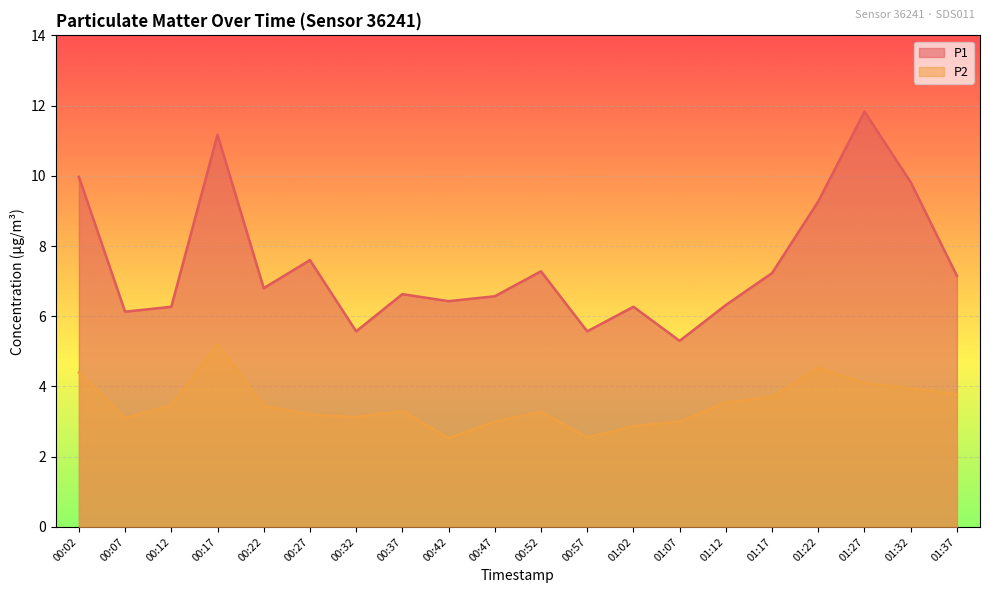

Reading left to right, transcribe all the data shown in this chart.

P1: 00:02=10.0	00:07=6.1	00:12=6.3	00:17=11.2	00:22=6.8	00:27=7.6	00:32=5.6	00:37=6.6	00:42=6.4	00:47=6.6	00:52=7.3	00:57=5.6	01:02=6.3	01:07=5.3	01:12=6.3	01:17=7.2	01:22=9.3	01:27=11.8	01:32=9.8	01:37=7.2
P2: 00:02=4.4	00:07=3.1	00:12=3.5	00:17=5.2	00:22=3.5	00:27=3.2	00:32=3.1	00:37=3.3	00:42=2.5	00:47=3.0	00:52=3.3	00:57=2.5	01:02=2.9	01:07=3.0	01:12=3.5	01:17=3.7	01:22=4.5	01:27=4.1	01:32=4.0	01:37=3.8